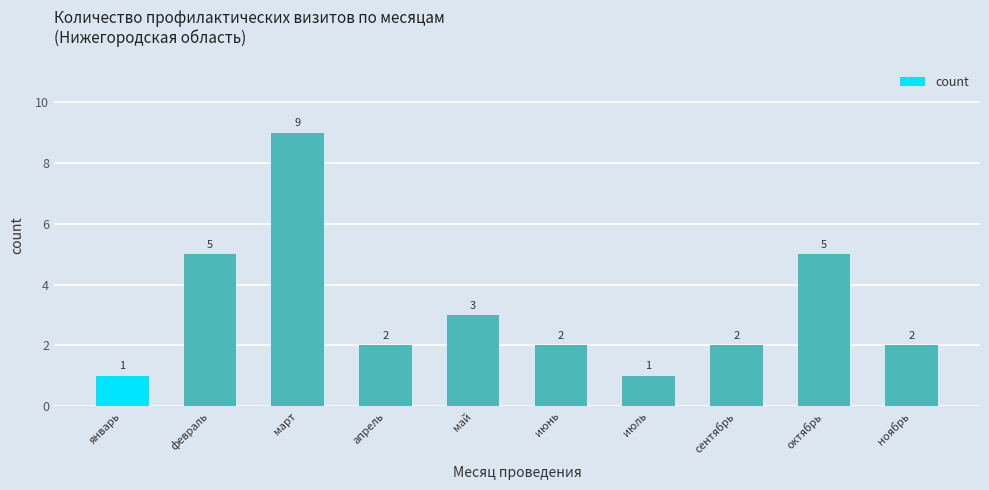

What is the greatest value displayed?

9